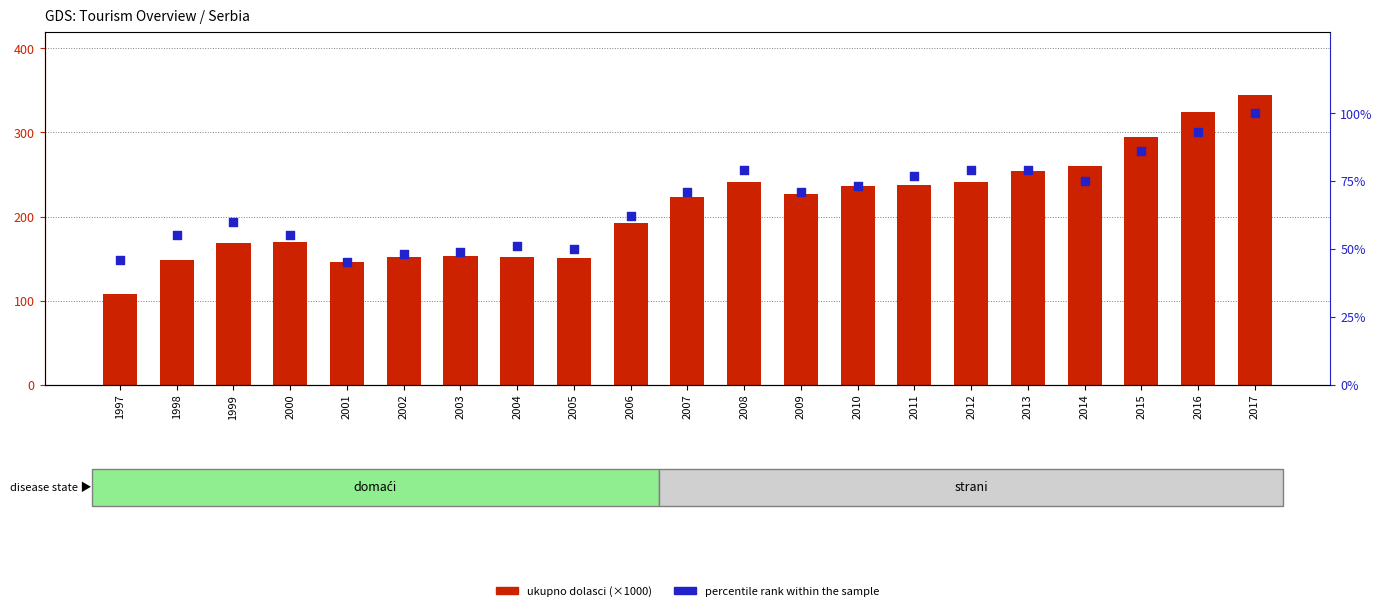

Which series contains the highest Y value?

ukupno dolasci